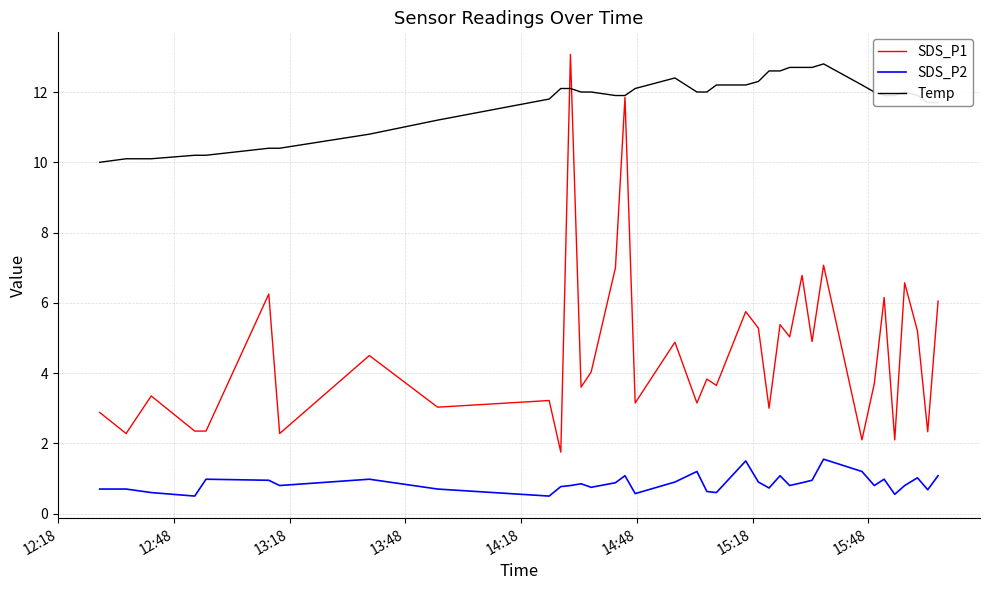

At how many categories does at least one series exceed 3?

37